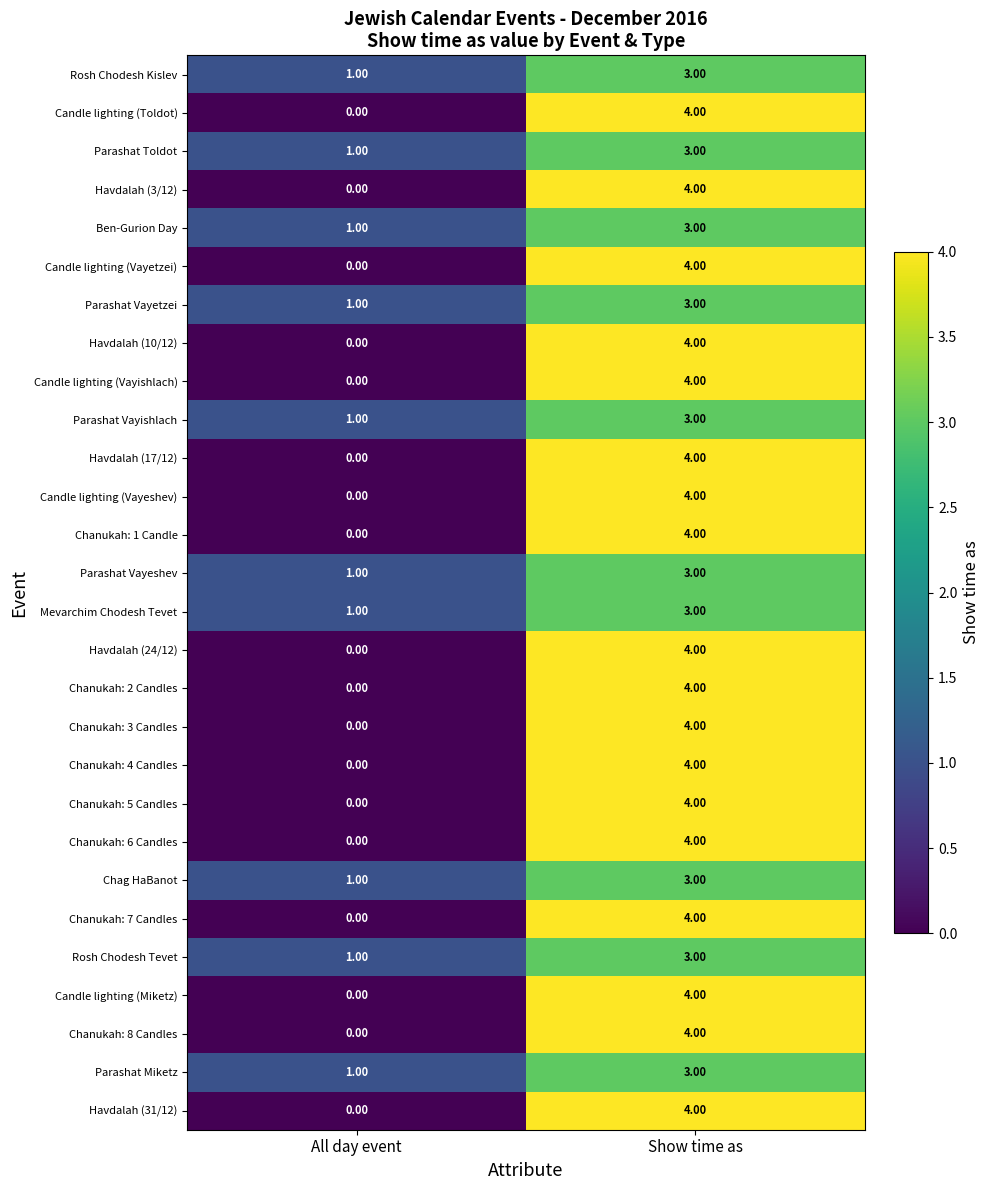

What is the total value across all series at Show time as?

102